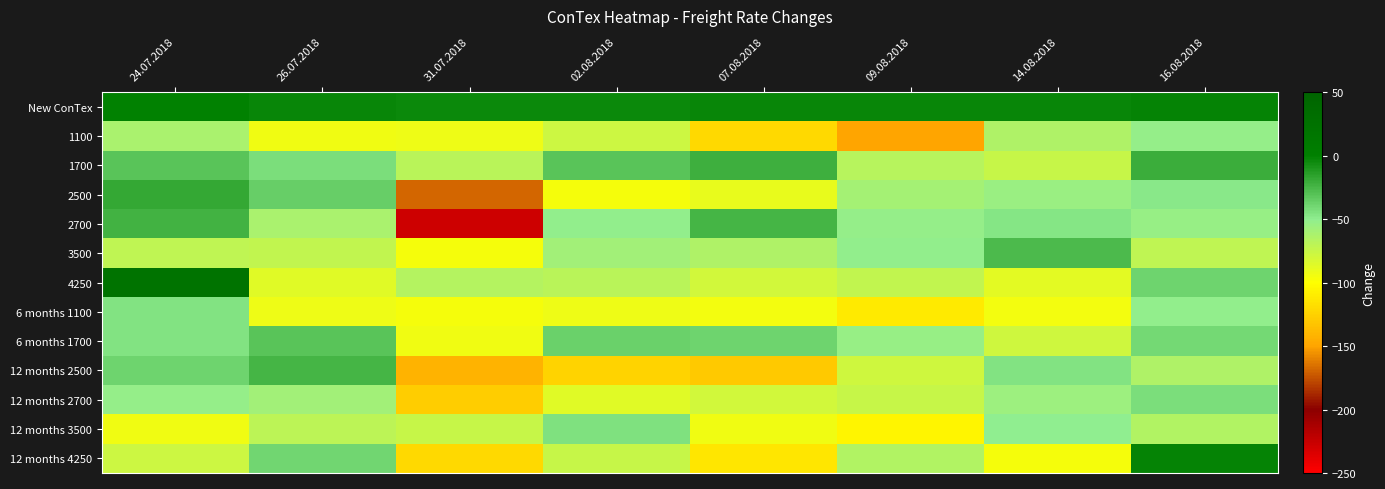

Which has a higher value, 02.08.2018 or 09.08.2018?

09.08.2018